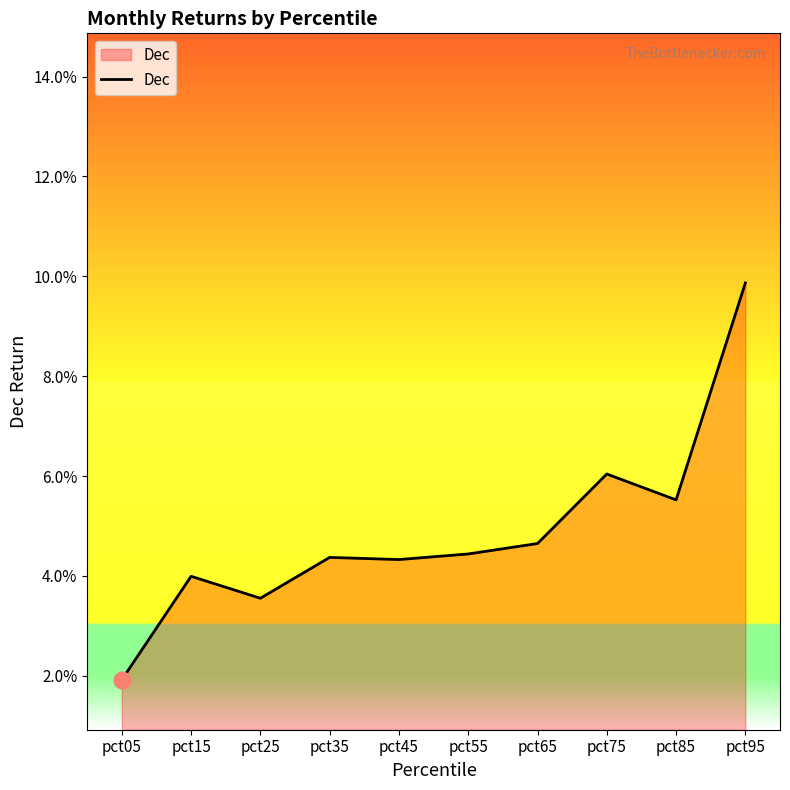

Which has a higher value, pct65 or pct75?

pct75